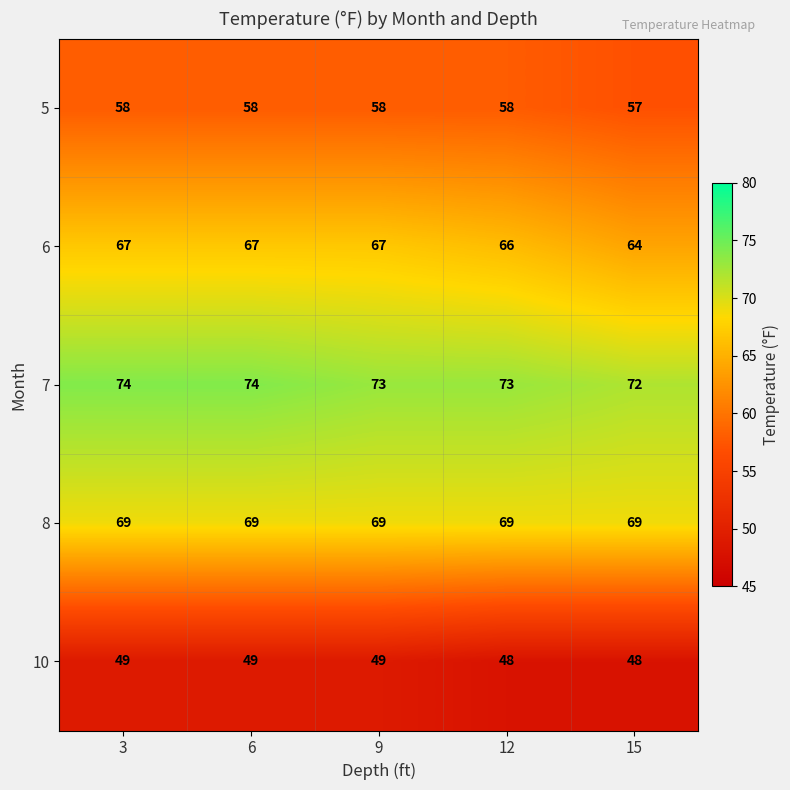

The 8 series shows 69 at 9. True or false?

True